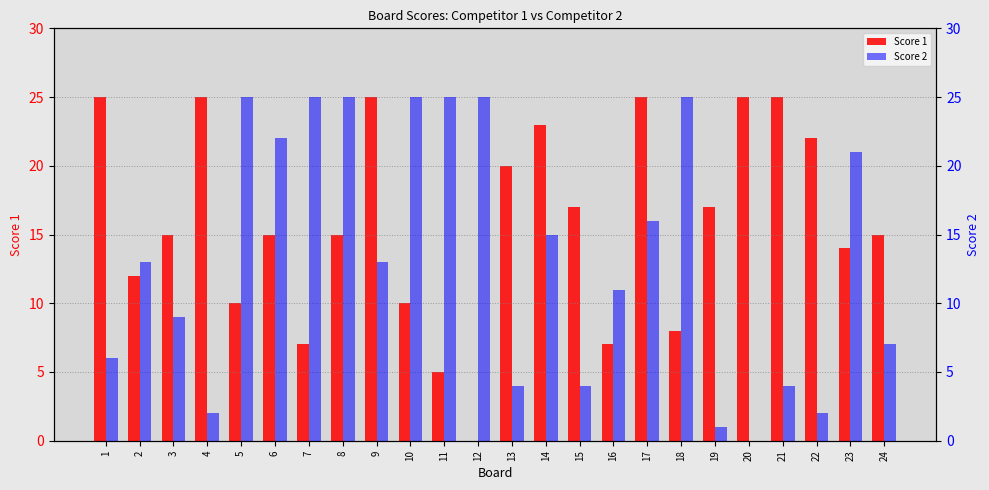

What is the sum of the Score 2 values at 23 and 11?

46